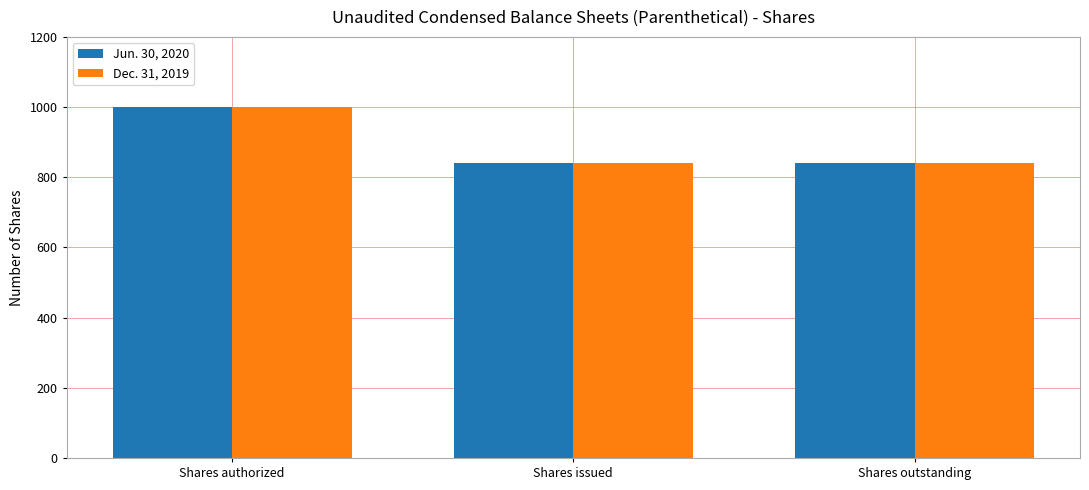

The value of Dec. 31, 2019 at Shares issued is 289.4. True or false?

False